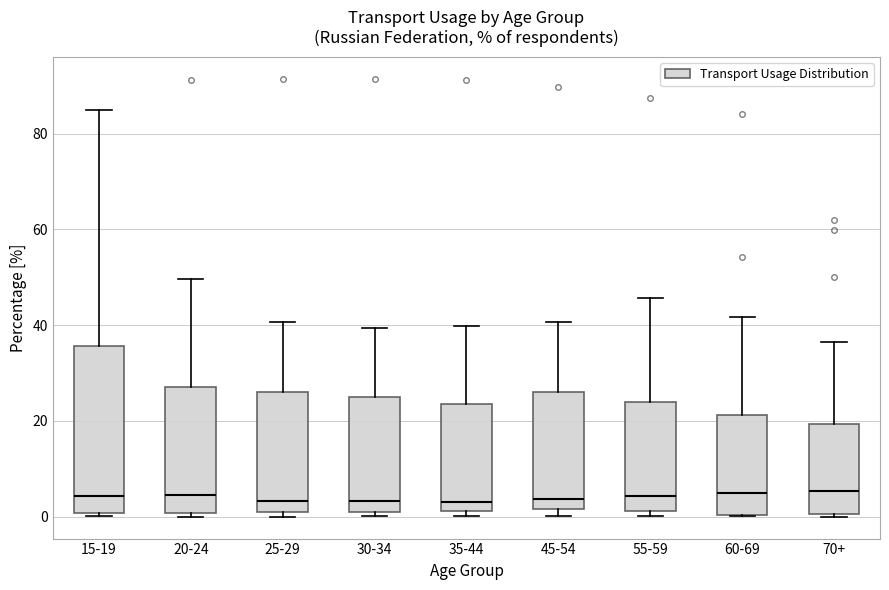

Reading left to right, read every box against the y-axis: the position of its median line, the range the box covers, and the ends of its whiskers. The values are not printed on the chart, so give them approximately, as read against the axis.

15-19: median 4, box 0 to 36, whiskers 0 (just below the box's lower edge) to 84
20-24: median 4, box 0 to 28, whiskers 0 (just below the box's lower edge) to 50
25-29: median 4, box 2 to 26, whiskers 0 to 40
30-34: median 4, box 0 to 24, whiskers 0 (just below the box's lower edge) to 40
35-44: median 4, box 2 to 24, whiskers 0 to 40
45-54: median 4, box 2 to 26, whiskers 0 to 40
55-59: median 4, box 2 to 24, whiskers 0 to 46
60-69: median 4, box 0 to 22, whiskers 0 to 42
70+: median 6, box 0 to 20, whiskers 0 to 36